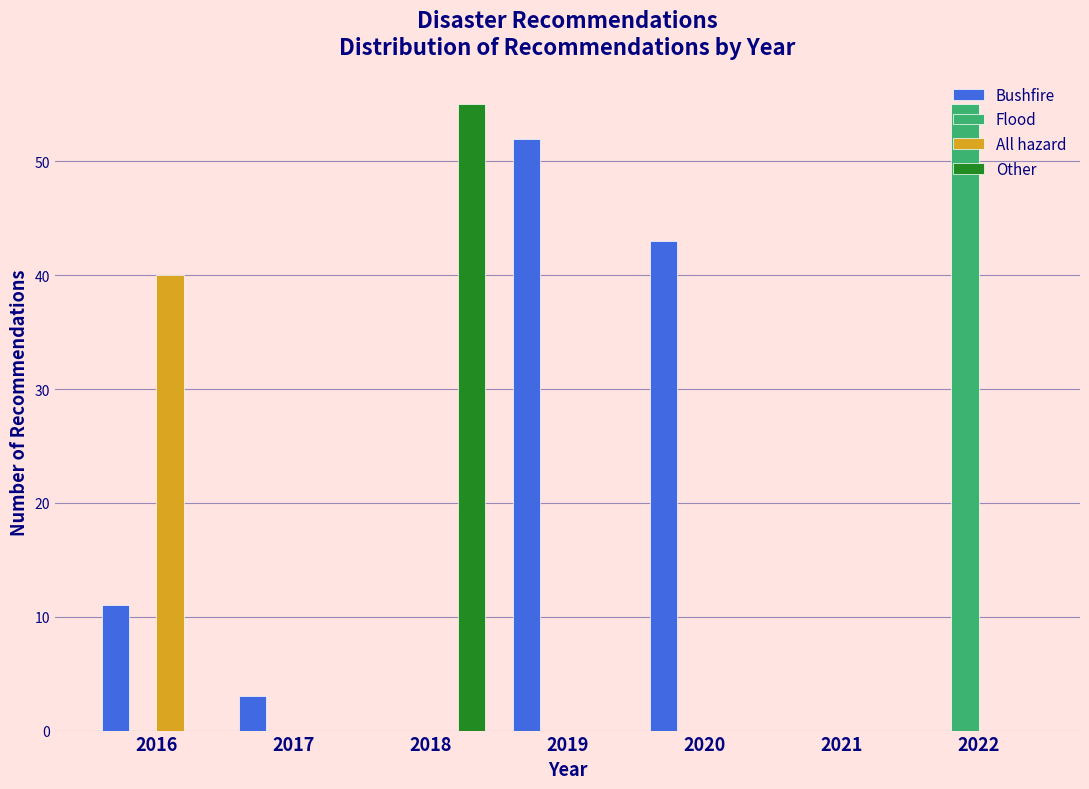

The value of Flood at 2022 is 55. True or false?

True